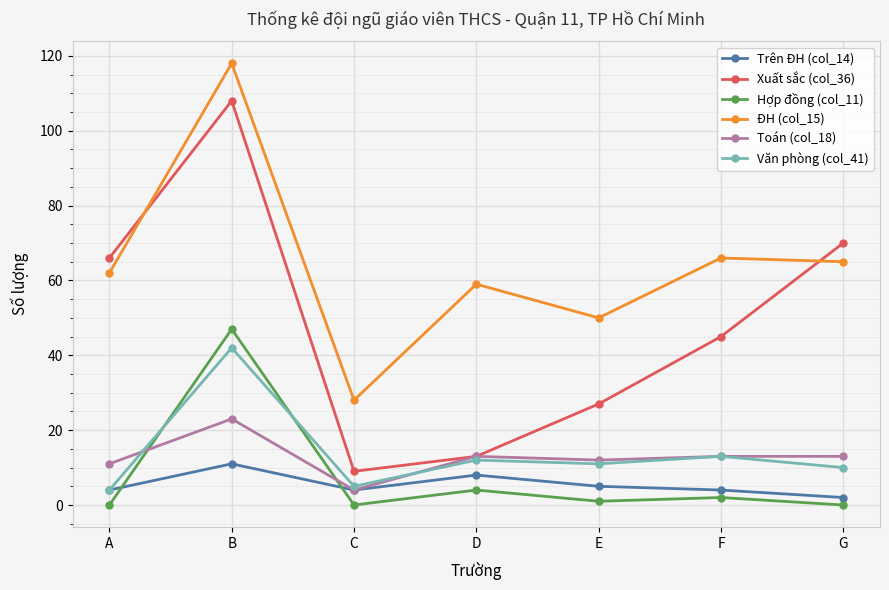

True or false: Trên ĐH (col_14) and ĐH (col_15) cross at least once.

False